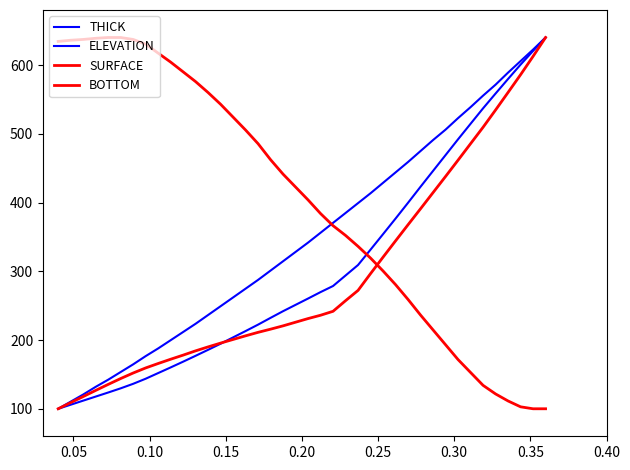

The value of THICK at 22 is 414.2. True or false?

False